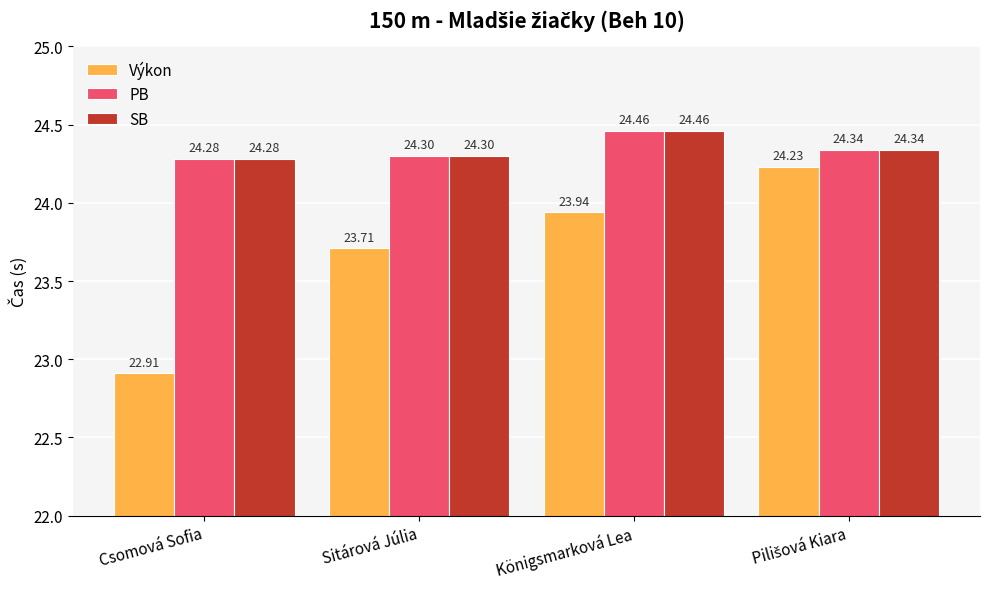

Which series has the widest spread of values?

Výkon